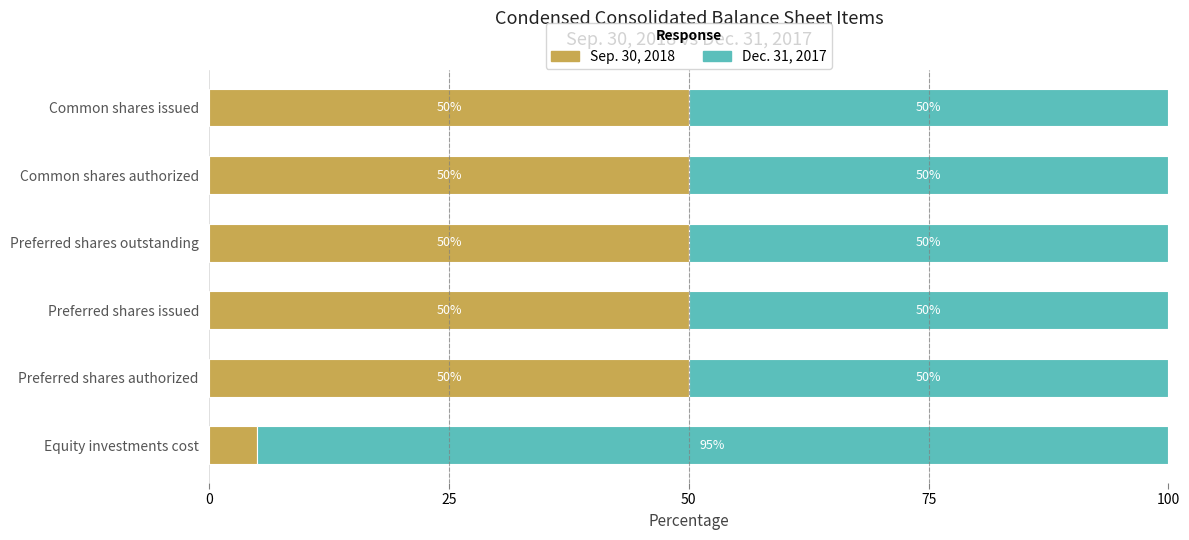

What is the total value across all series at Preferred shares issued?

100.0